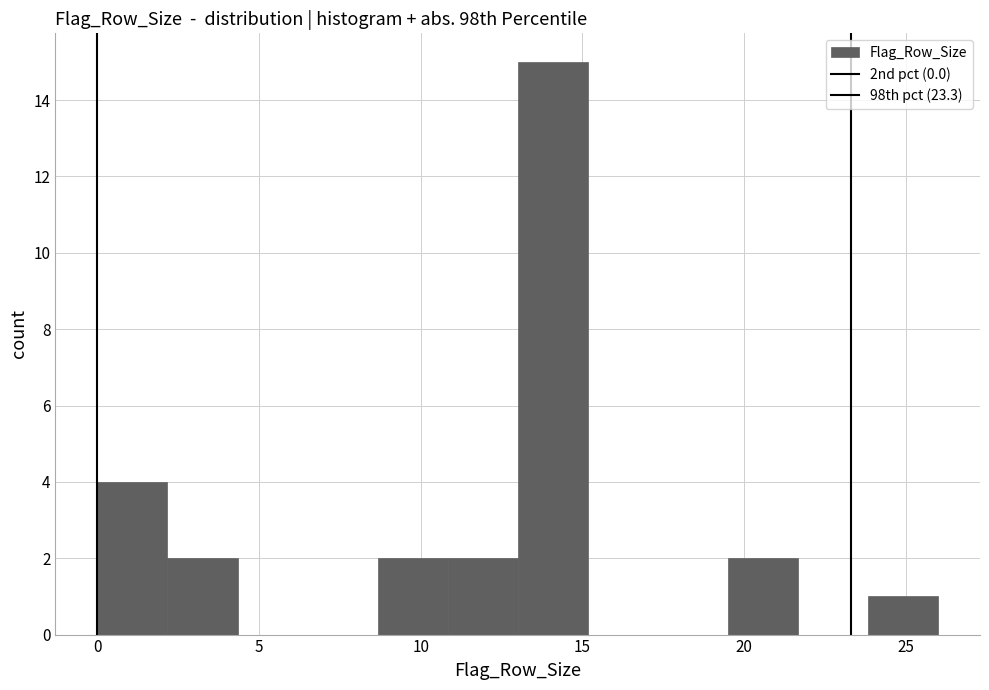

What is the height of the bar covering 11.0 to 13.0 on the x-axis? Neither the bar edges nor the heights are printed on the chart, so give them approximately, as read against the axes.

2